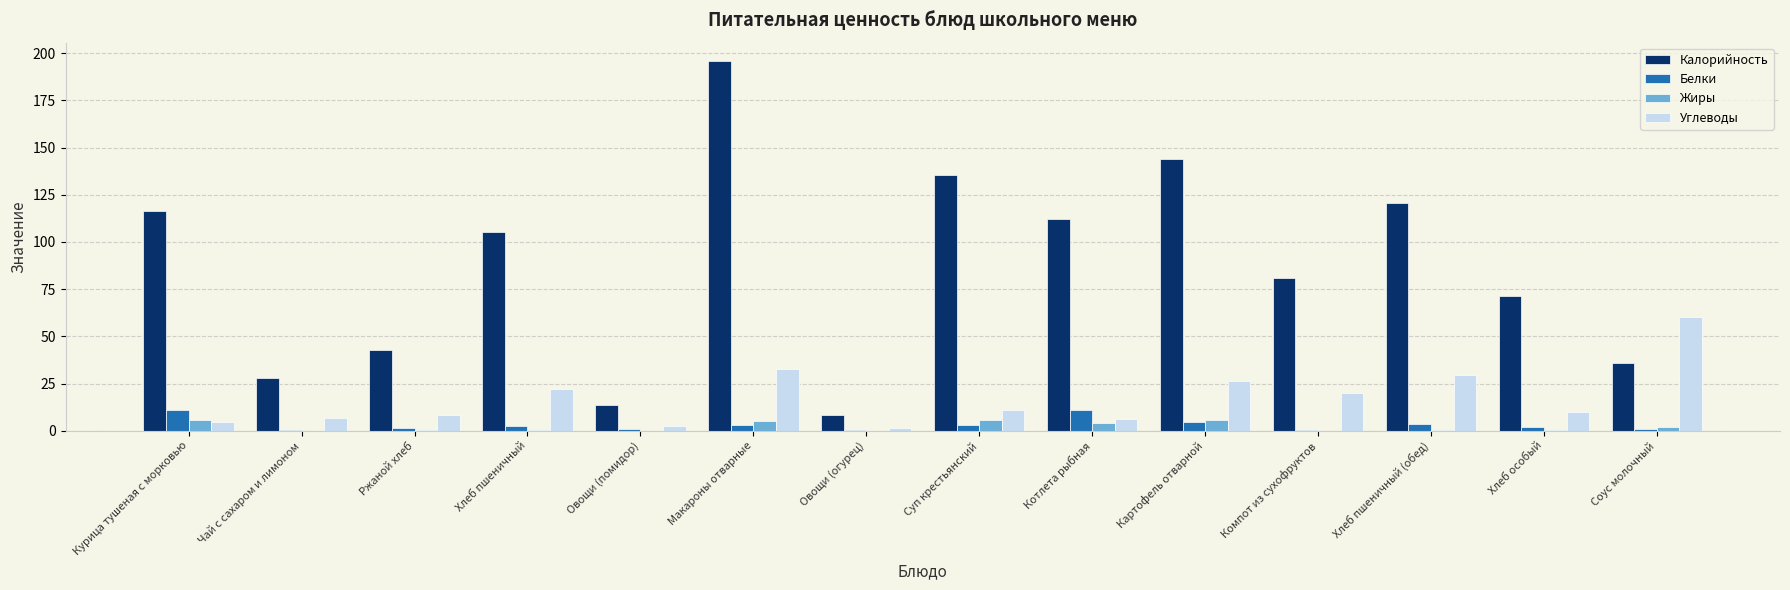

Is the value of Углеводы at Суп крестьянский greater than the value of Калорийность at Хлеб пшеничный (обед)?

No